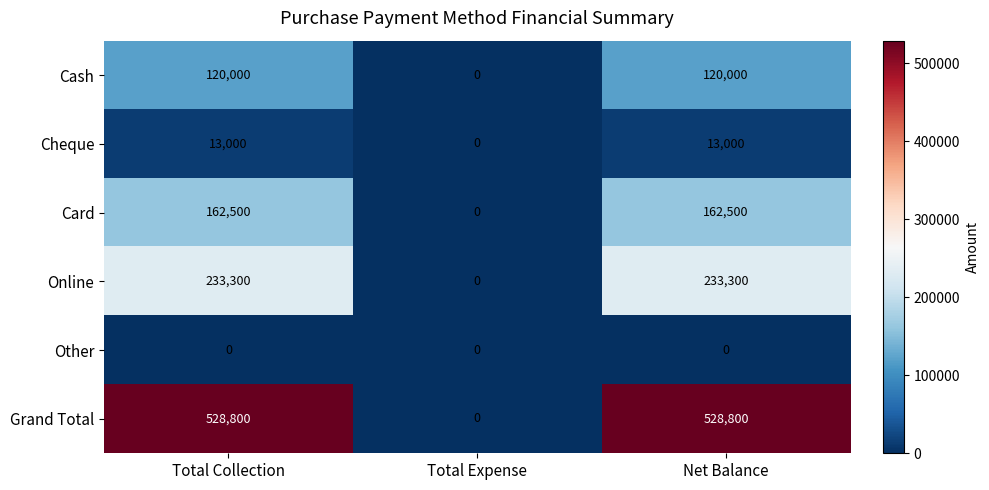

What is the difference between the Card values at Total Collection and Total Expense?

162500